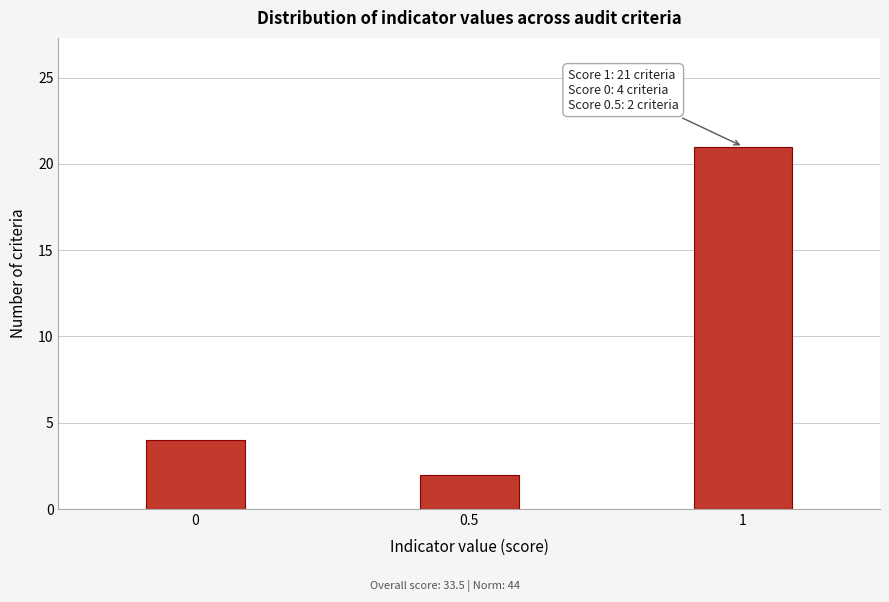

Reading left to right, list all the values displayed in this chart.

4	2	21